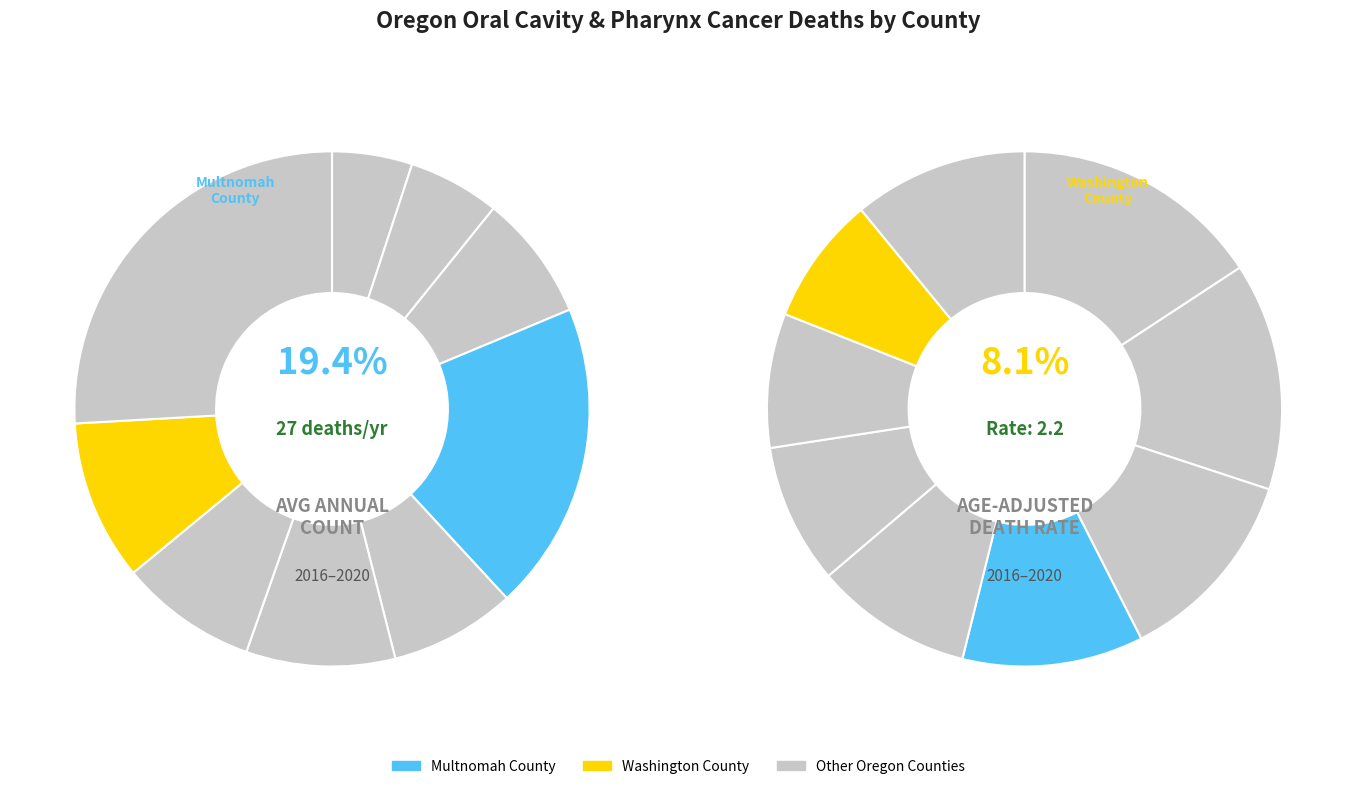

The Washington County slice represents 10% of the pie. True or false?

True